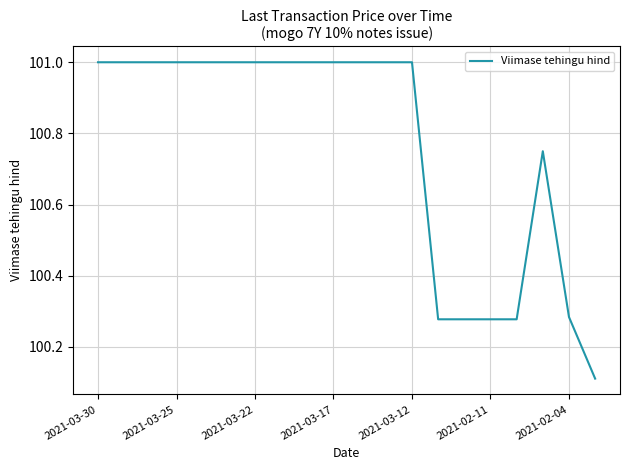

What is the difference between the maximum and minimum values?

0.9